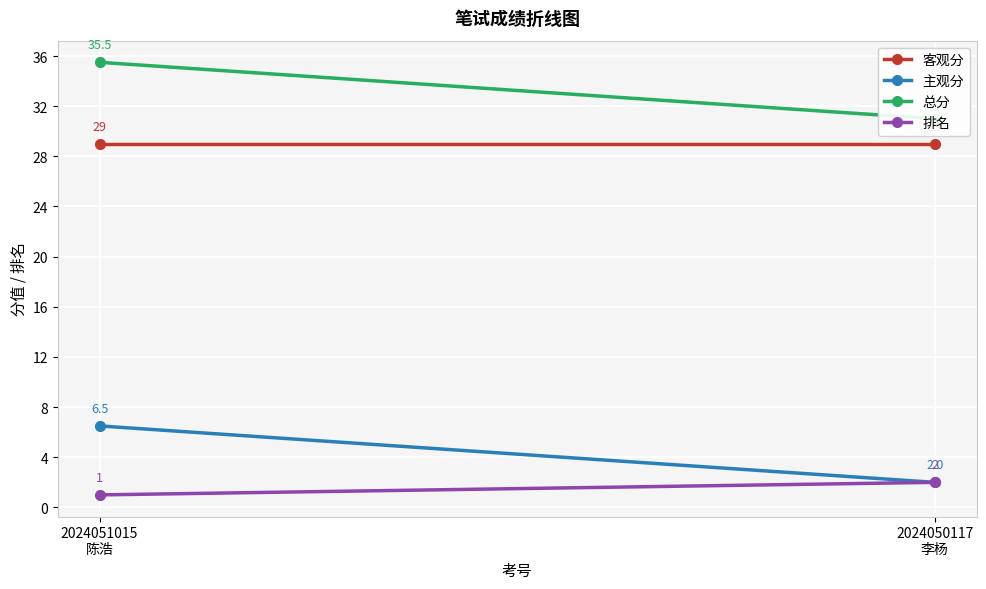

At which category is the sum across all series the highest?

2024051015
陈浩